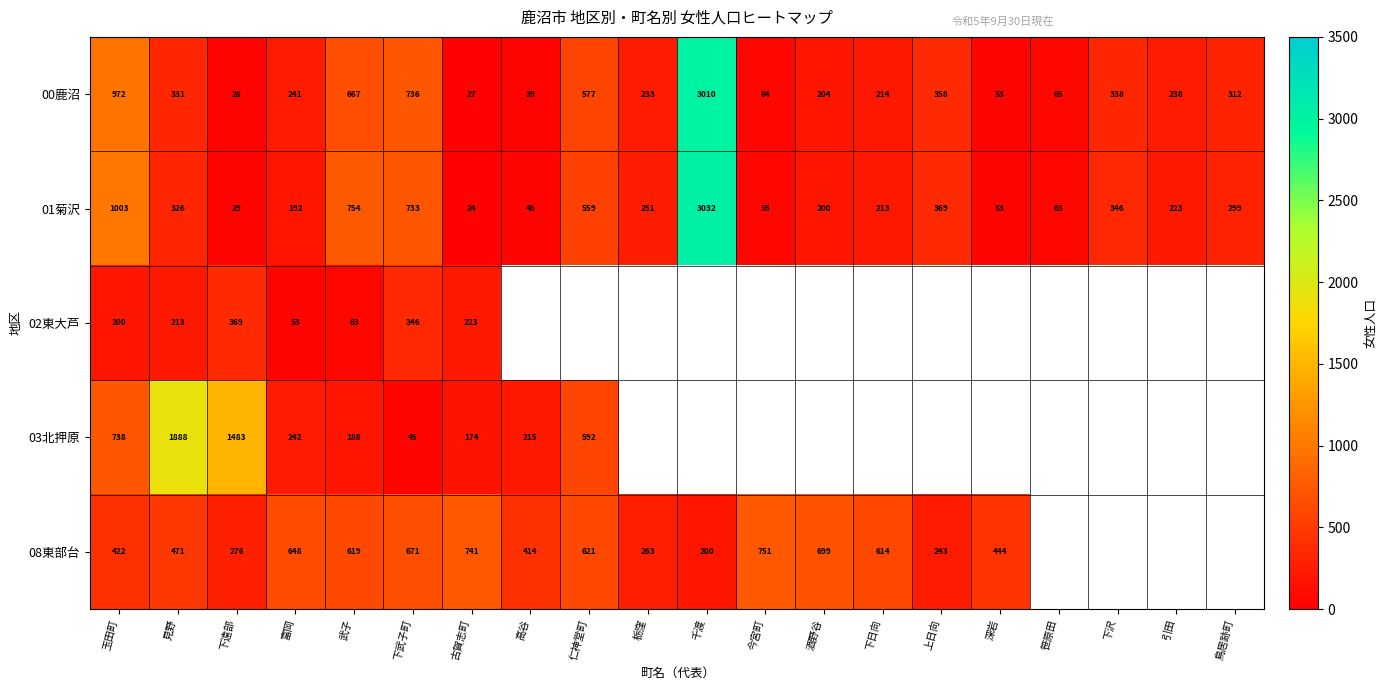

True or false: 01菊沢 has a value of 41 at 下遠部.

False